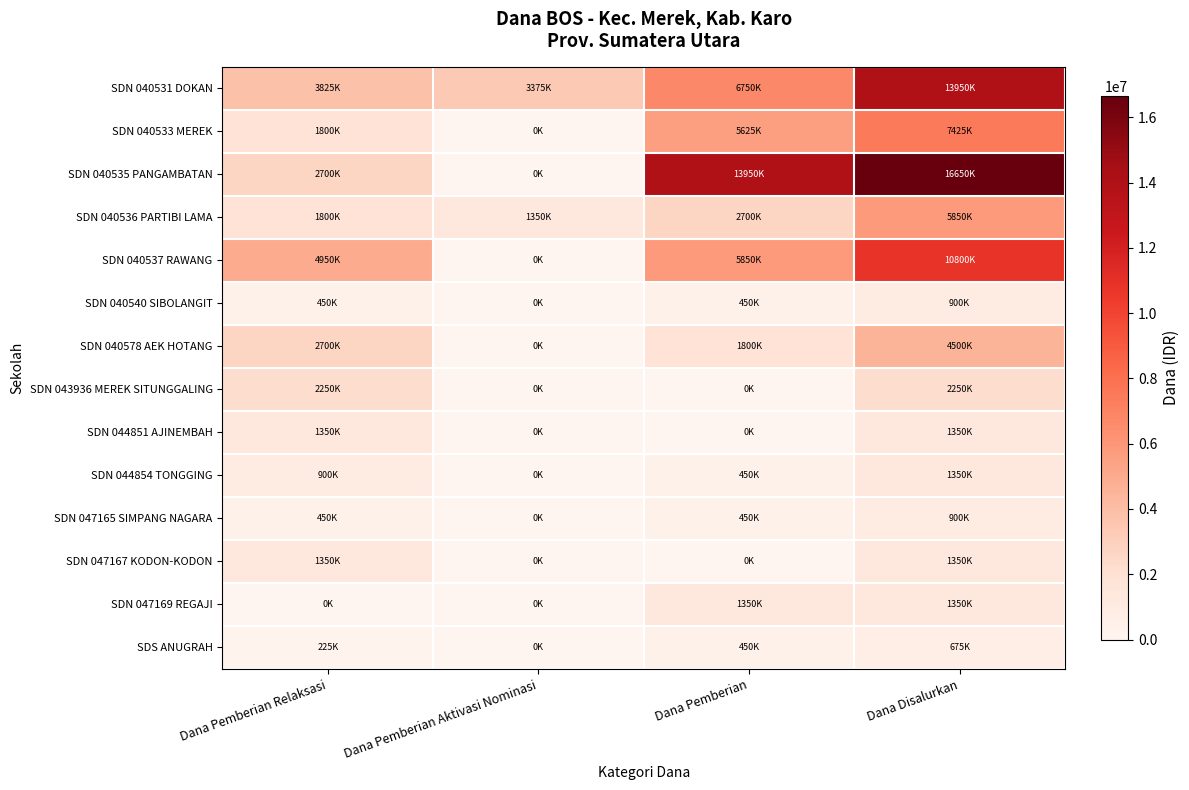

Reading right to left, transcribe all the data shown in this chart.

SDN 040531 DOKAN: Dana Disalurkan=13950000	Dana Pemberian=6750000	Dana Pemberian Aktivasi Nominasi=3375000	Dana Pemberian Relaksasi=3825000
SDN 040533 MEREK: Dana Disalurkan=7425000	Dana Pemberian=5625000	Dana Pemberian Aktivasi Nominasi=0	Dana Pemberian Relaksasi=1800000
SDN 040535 PANGAMBATAN: Dana Disalurkan=16650000	Dana Pemberian=13950000	Dana Pemberian Aktivasi Nominasi=0	Dana Pemberian Relaksasi=2700000
SDN 040536 PARTIBI LAMA: Dana Disalurkan=5850000	Dana Pemberian=2700000	Dana Pemberian Aktivasi Nominasi=1350000	Dana Pemberian Relaksasi=1800000
SDN 040537 RAWANG: Dana Disalurkan=10800000	Dana Pemberian=5850000	Dana Pemberian Aktivasi Nominasi=0	Dana Pemberian Relaksasi=4950000
SDN 040540 SIBOLANGIT: Dana Disalurkan=900000	Dana Pemberian=450000	Dana Pemberian Aktivasi Nominasi=0	Dana Pemberian Relaksasi=450000
SDN 040578 AEK HOTANG: Dana Disalurkan=4500000	Dana Pemberian=1800000	Dana Pemberian Aktivasi Nominasi=0	Dana Pemberian Relaksasi=2700000
SDN 043936 MEREK SITUNGGALING: Dana Disalurkan=2250000	Dana Pemberian=0	Dana Pemberian Aktivasi Nominasi=0	Dana Pemberian Relaksasi=2250000
SDN 044851 AJINEMBAH: Dana Disalurkan=1350000	Dana Pemberian=0	Dana Pemberian Aktivasi Nominasi=0	Dana Pemberian Relaksasi=1350000
SDN 044854 TONGGING: Dana Disalurkan=1350000	Dana Pemberian=450000	Dana Pemberian Aktivasi Nominasi=0	Dana Pemberian Relaksasi=900000
SDN 047165 SIMPANG NAGARA: Dana Disalurkan=900000	Dana Pemberian=450000	Dana Pemberian Aktivasi Nominasi=0	Dana Pemberian Relaksasi=450000
SDN 047167 KODON-KODON: Dana Disalurkan=1350000	Dana Pemberian=0	Dana Pemberian Aktivasi Nominasi=0	Dana Pemberian Relaksasi=1350000
SDN 047169 REGAJI: Dana Disalurkan=1350000	Dana Pemberian=1350000	Dana Pemberian Aktivasi Nominasi=0	Dana Pemberian Relaksasi=0
SDS ANUGRAH: Dana Disalurkan=675000	Dana Pemberian=450000	Dana Pemberian Aktivasi Nominasi=0	Dana Pemberian Relaksasi=225000